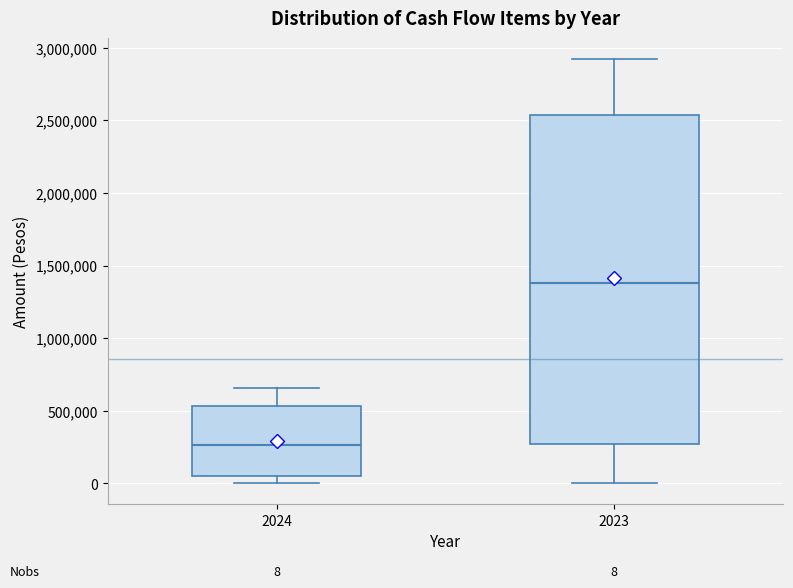

Which box's median line is the highest?

2023